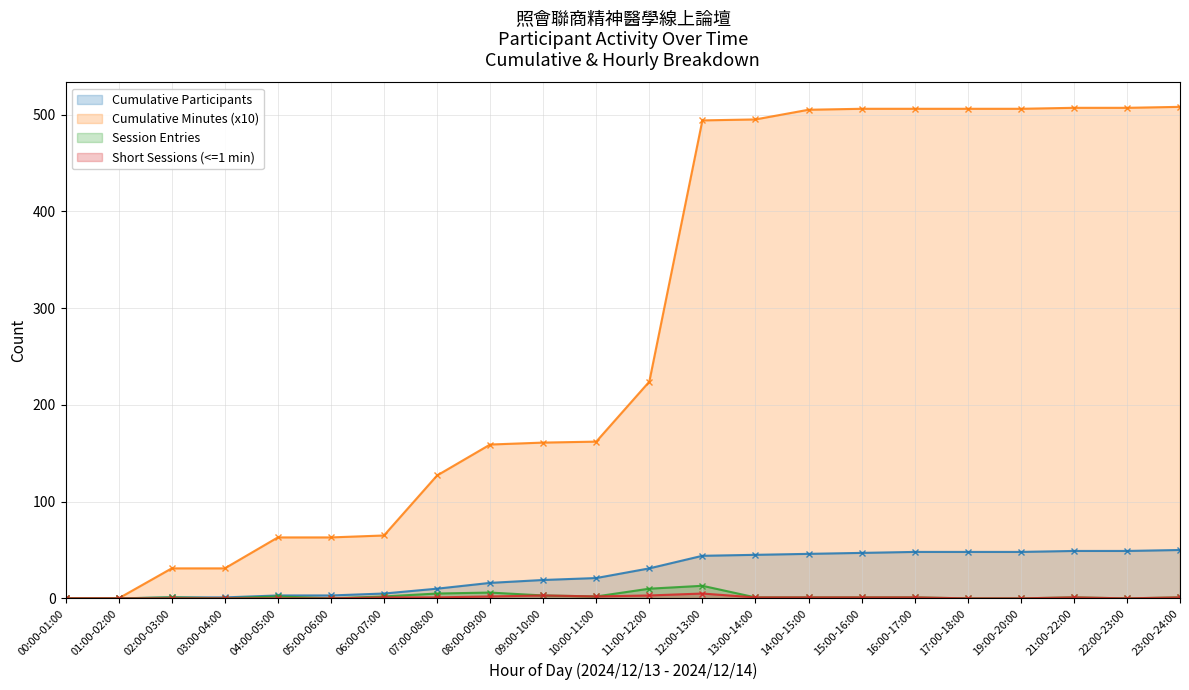

Which series has the largest total across all categories?

Cumulative Minutes (x10)